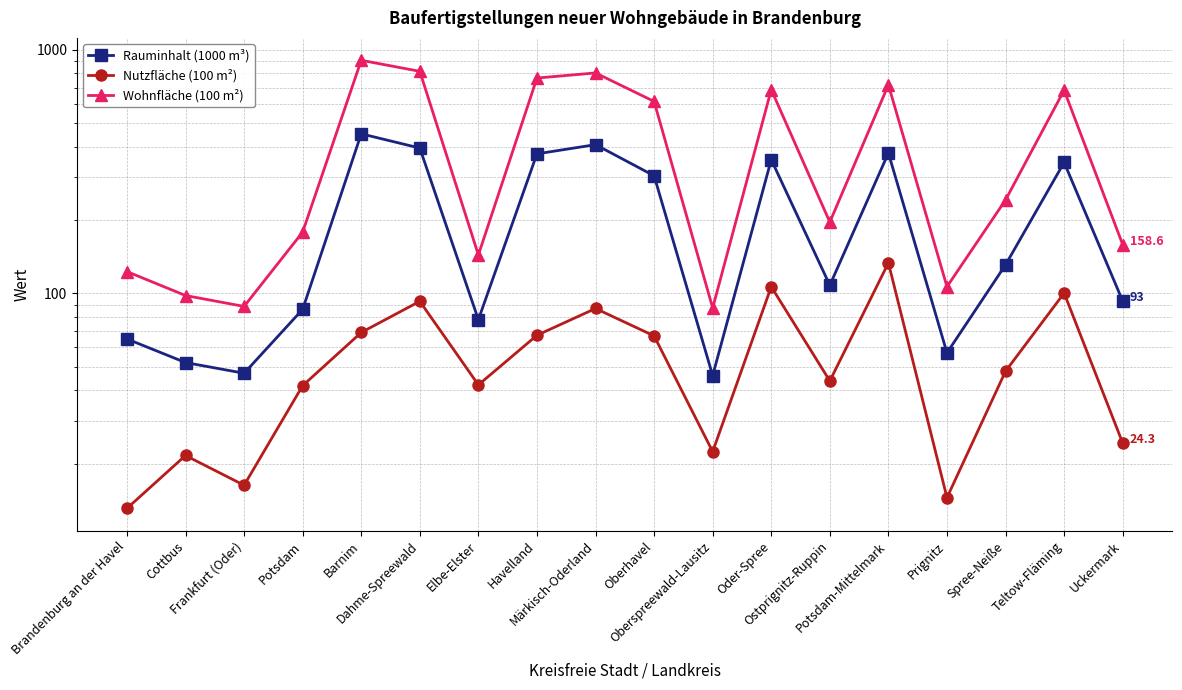

Reading right to left, what are all the values shown in this chart?

Rauminhalt (1000 m³): 93.0	345.0	131.0	57.0	377.0	108.0	354.0	46.0	304.0	408.0	374.0	78.0	395.0	452.0	86.0	47.0	52.0	65.0
Nutzfläche (100 m²): 24.3	100.3	47.9	14.5	133.4	43.7	106.5	22.4	66.9	86.7	67.3	42.1	92.8	69.1	41.8	16.3	21.6	13.1
Wohnfläche (100 m²): 158.6	682.6	241.9	106.5	718.1	196.2	686.5	87.1	613.8	803.7	765.8	143.8	815.9	905.7	178.5	88.4	98.0	122.9